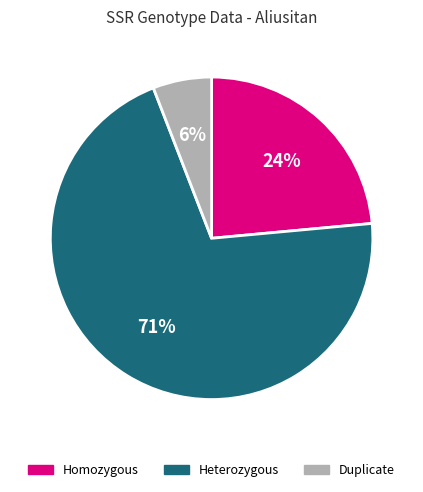

Is there a majority slice in this chart?

Yes